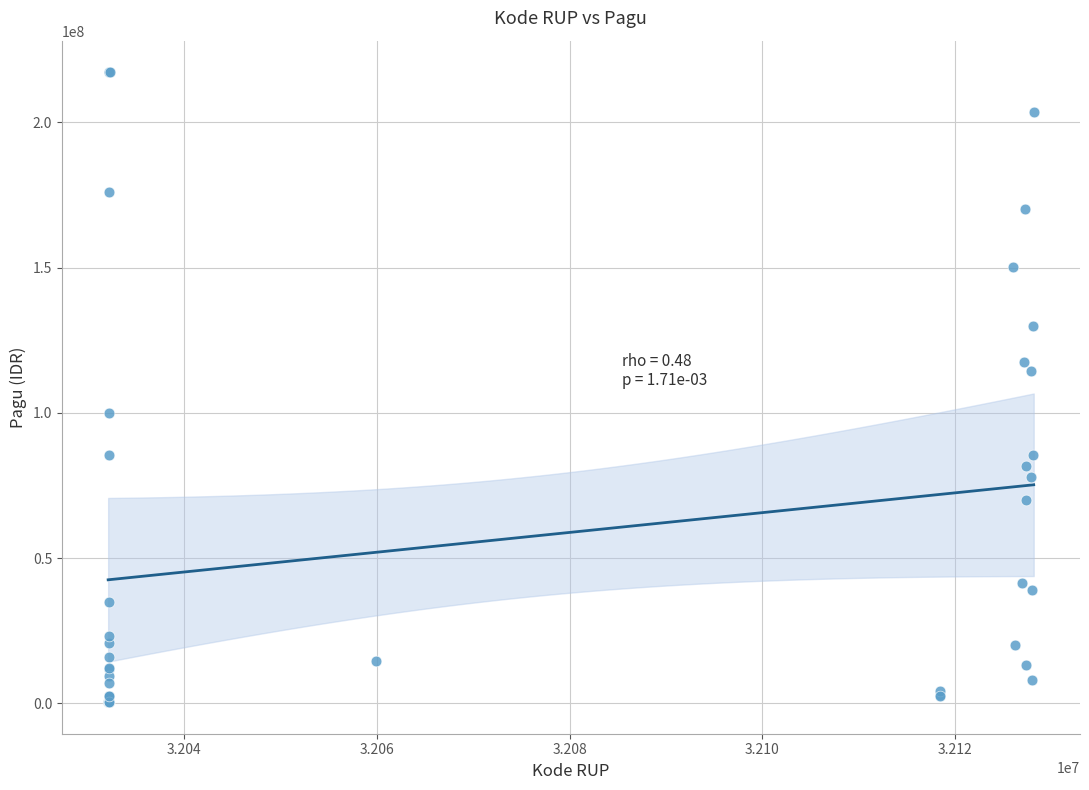

What Y value in the scatter plot is closest to 108830000?

114296000